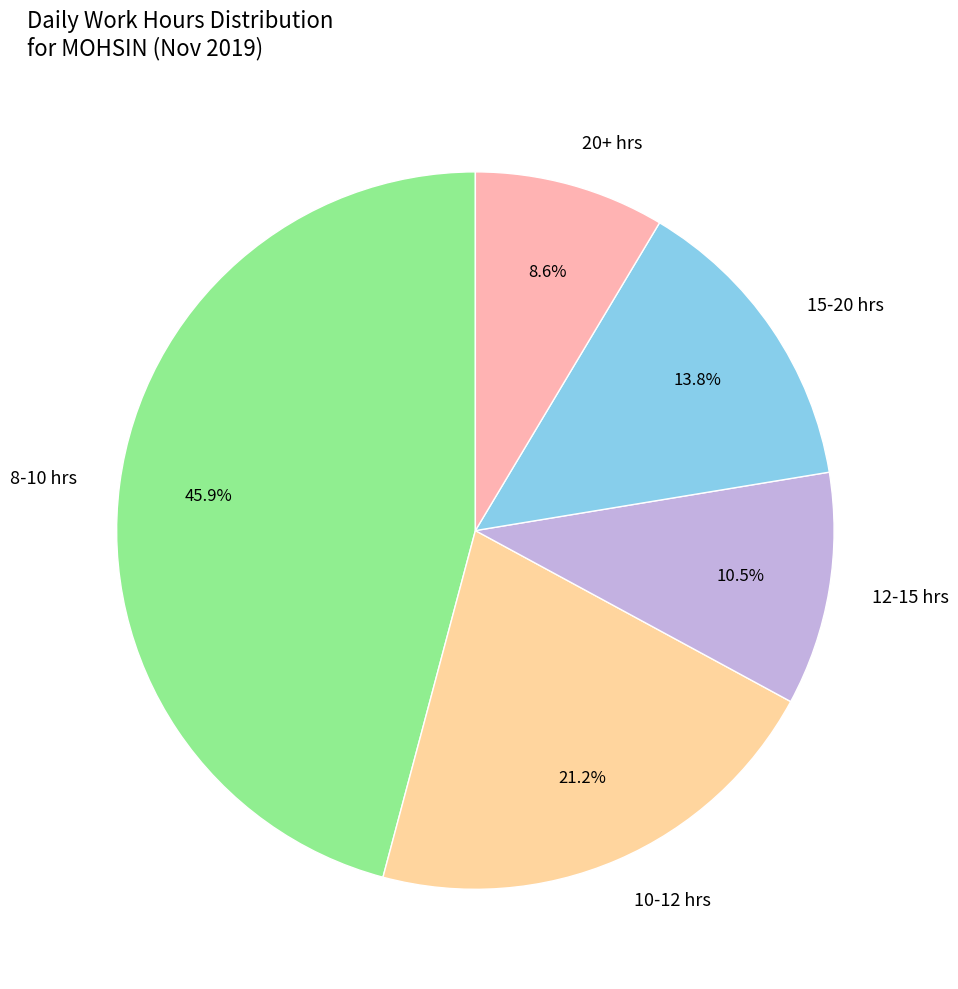

Is there a majority slice in this chart?

No